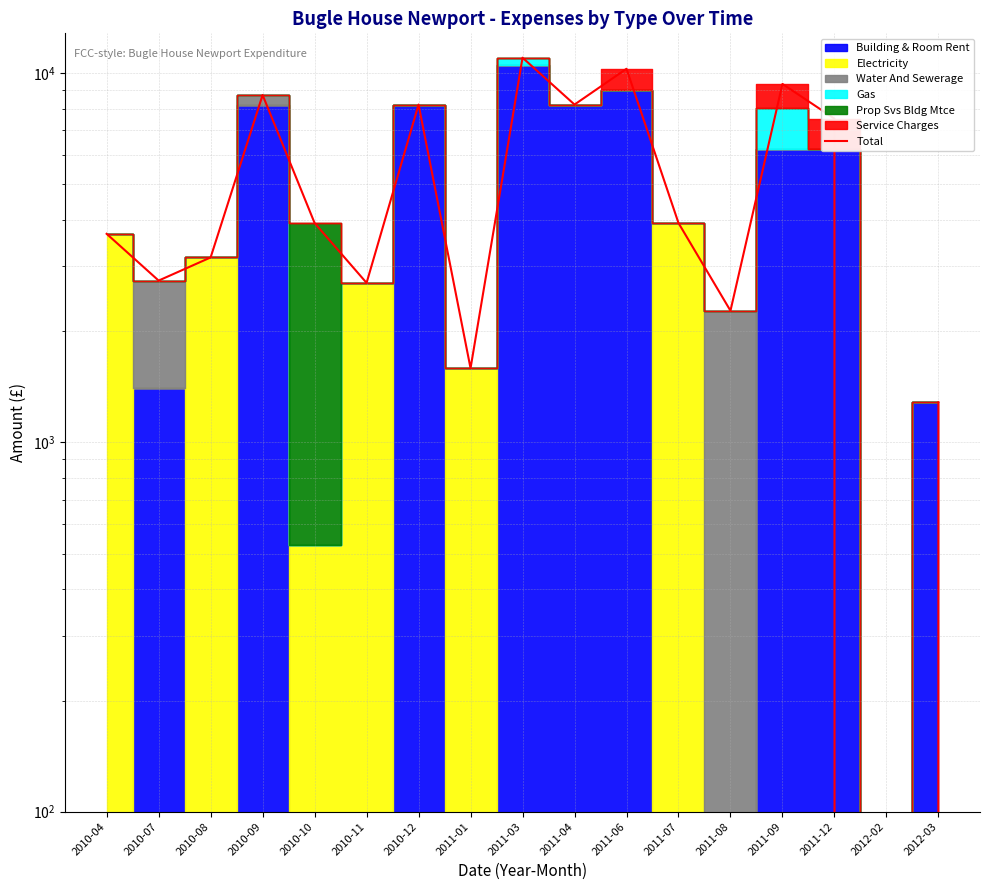

Reading left to right, extract all data points from this chart.

3673.3	2744.3	3170.5	8731.7	3929.7	2705.4	8226.4	1588.5	11018.9	8226.4	10283.9	3929.9	2274.0	9355.8	7535.0	0.0	1285.3